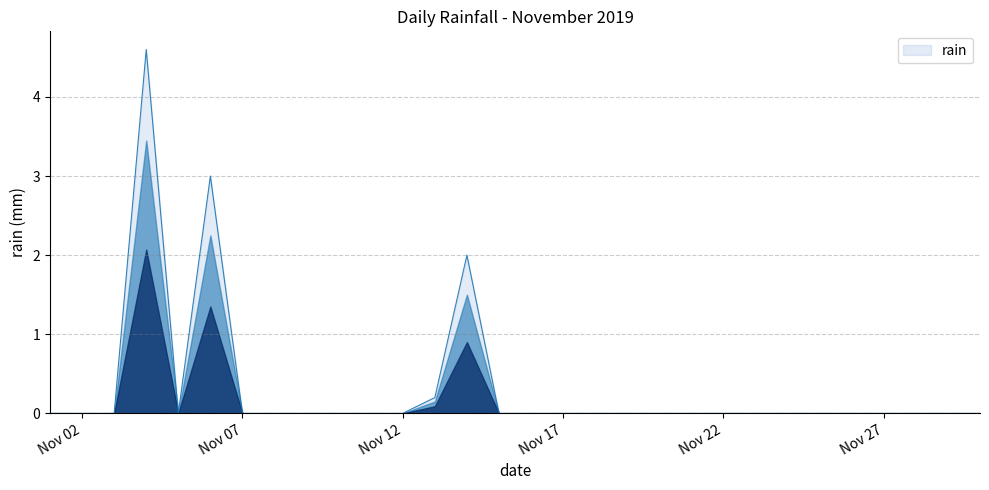

What is the sum of all values?

9.8